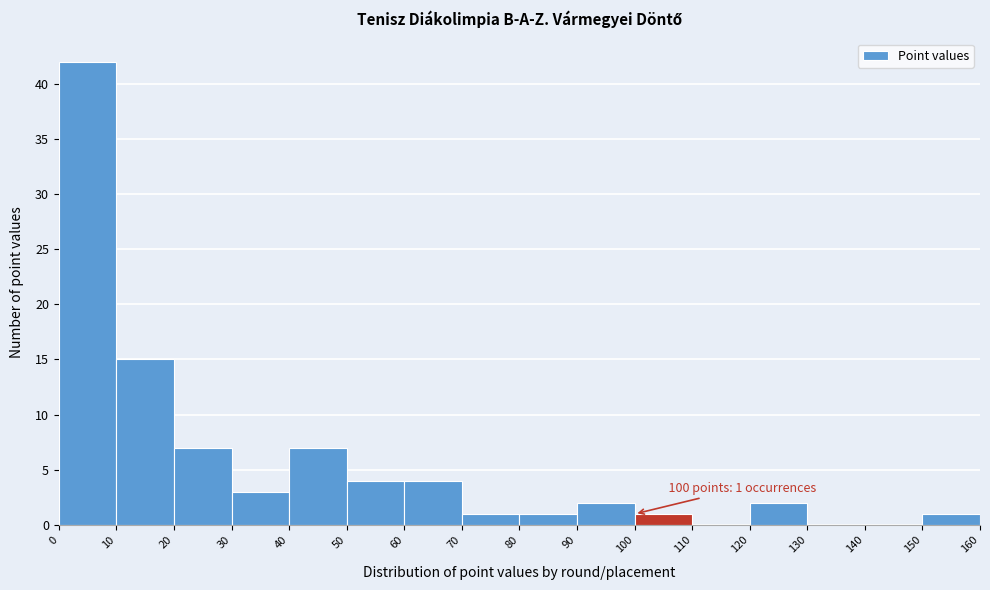

Which range on the x-axis has the tallest bar?

0 to 10